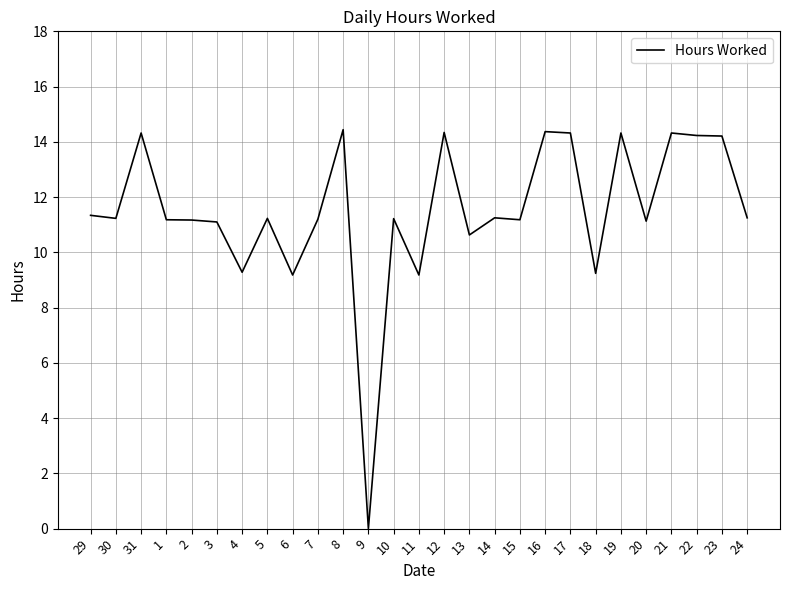

How many distinct data groups are displayed?

1